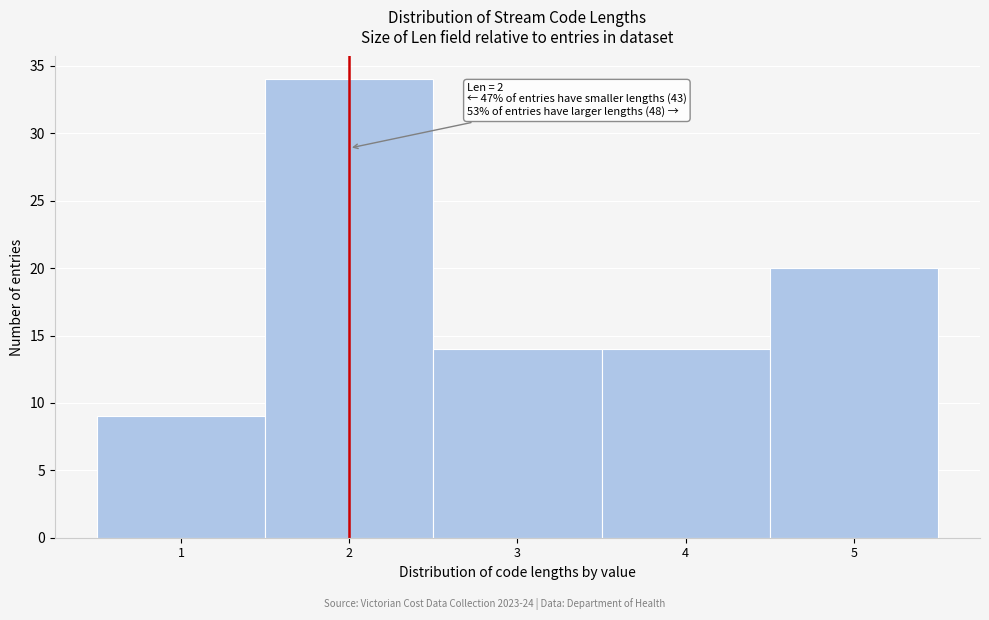

Reading left to right, extract all data points from this chart.

1=9	2=34	3=14	4=14	5=20